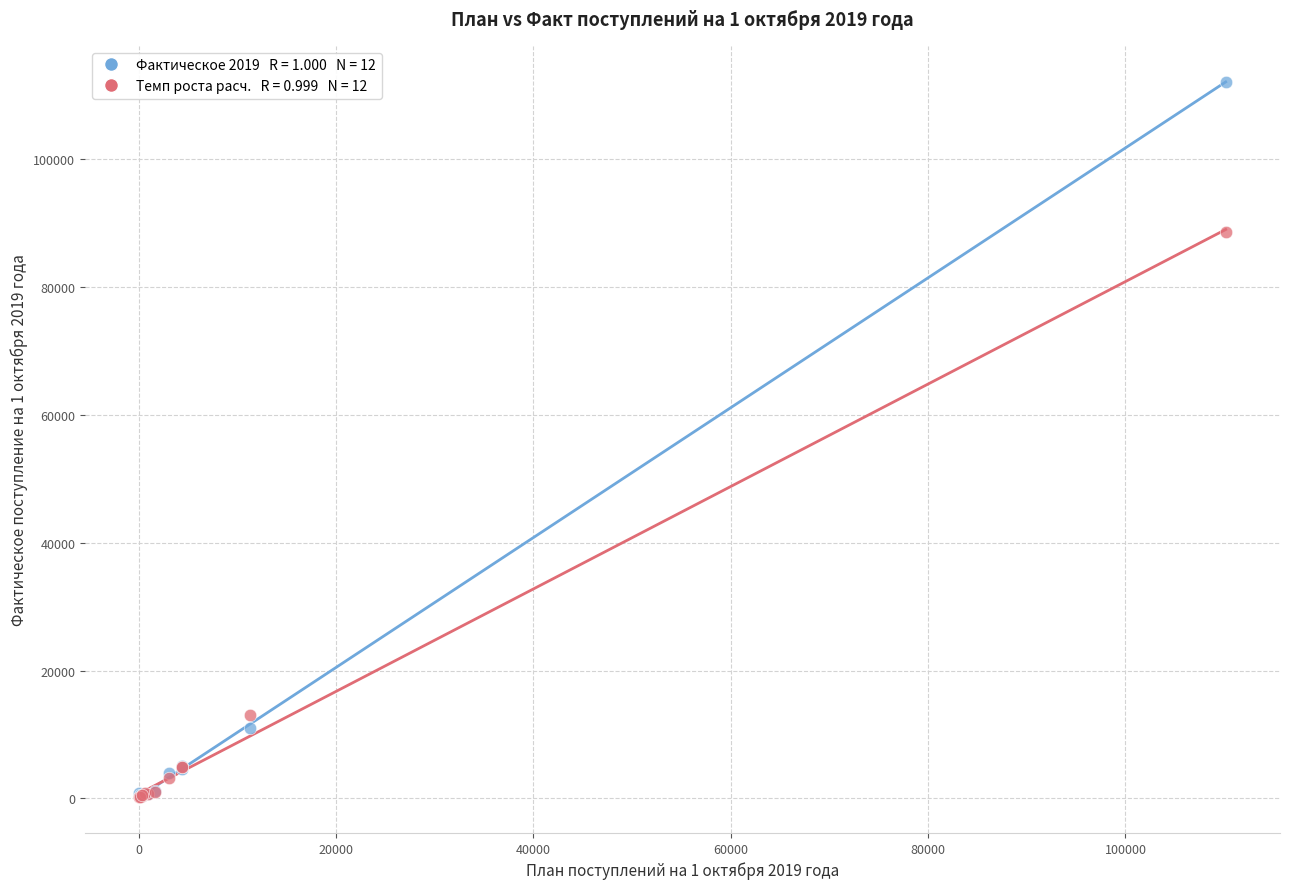

Across all series, what Y value is closest to 56175?

88651